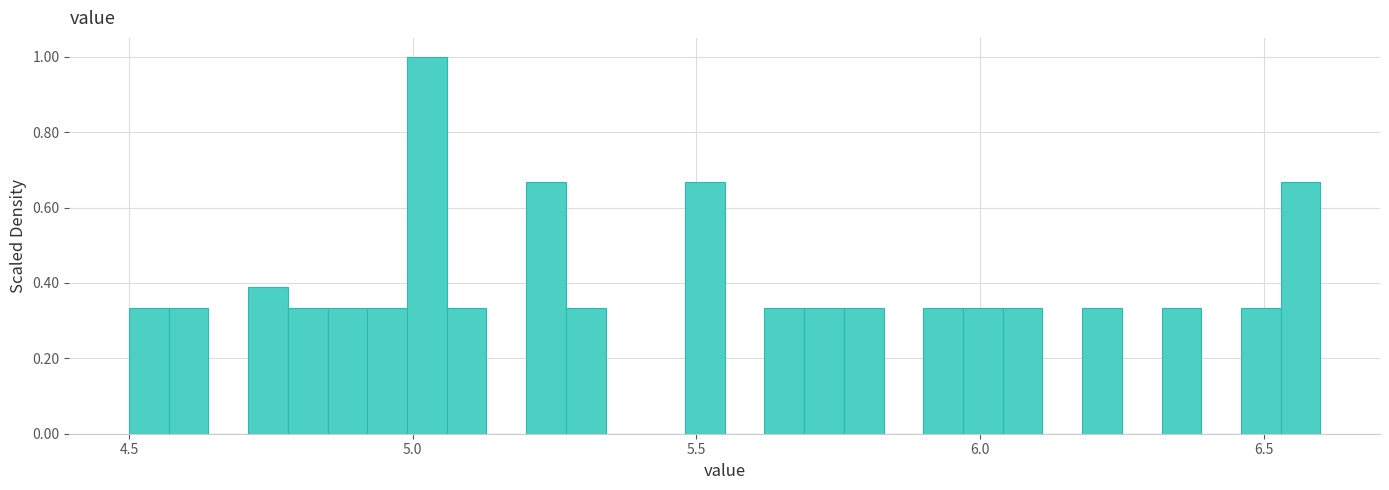

Around what value on the x-axis is the tallest bar? Give the approximate position of its centre, as read against the axis.

5.05